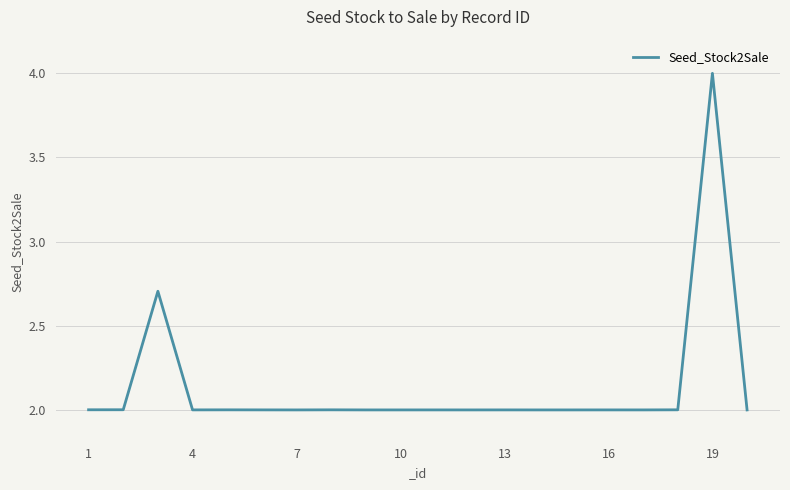

What is the difference between the maximum and minimum values?

2.0